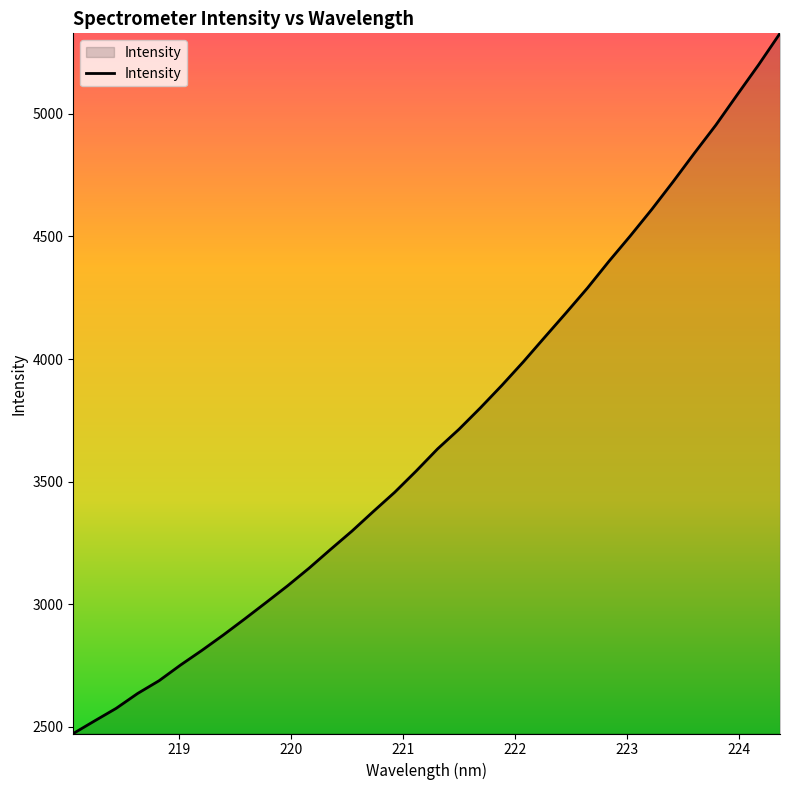

What is the difference between the maximum and minimum values?

2854.7